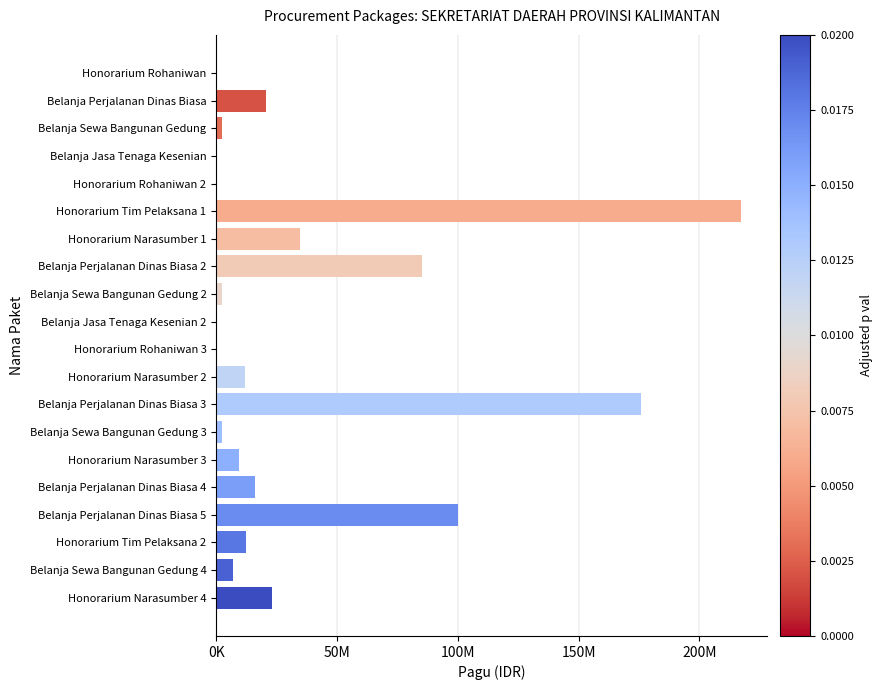

What is the minimum value shown in the chart?

400000